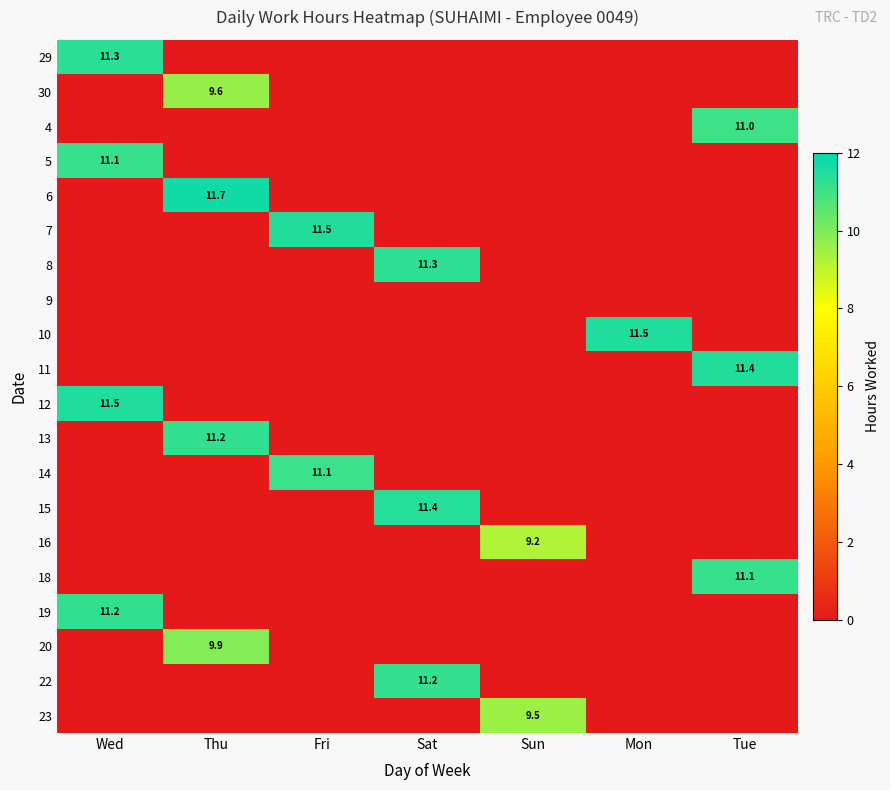

Which series has the largest total across all categories?

6